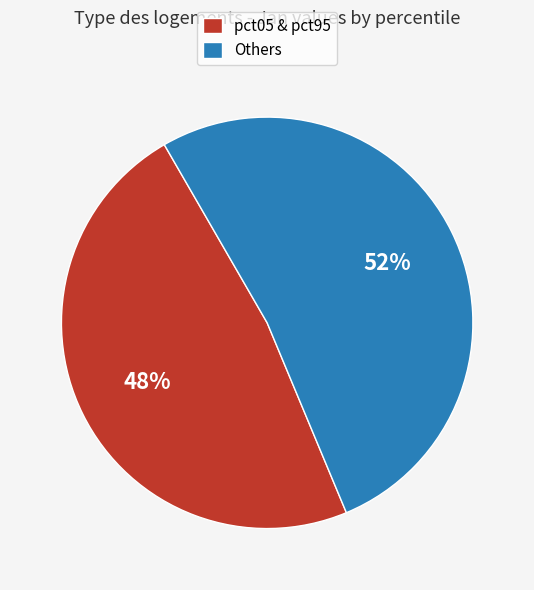

What is the ratio of the value at pct05 & pct95 to the value at Others?

0.9